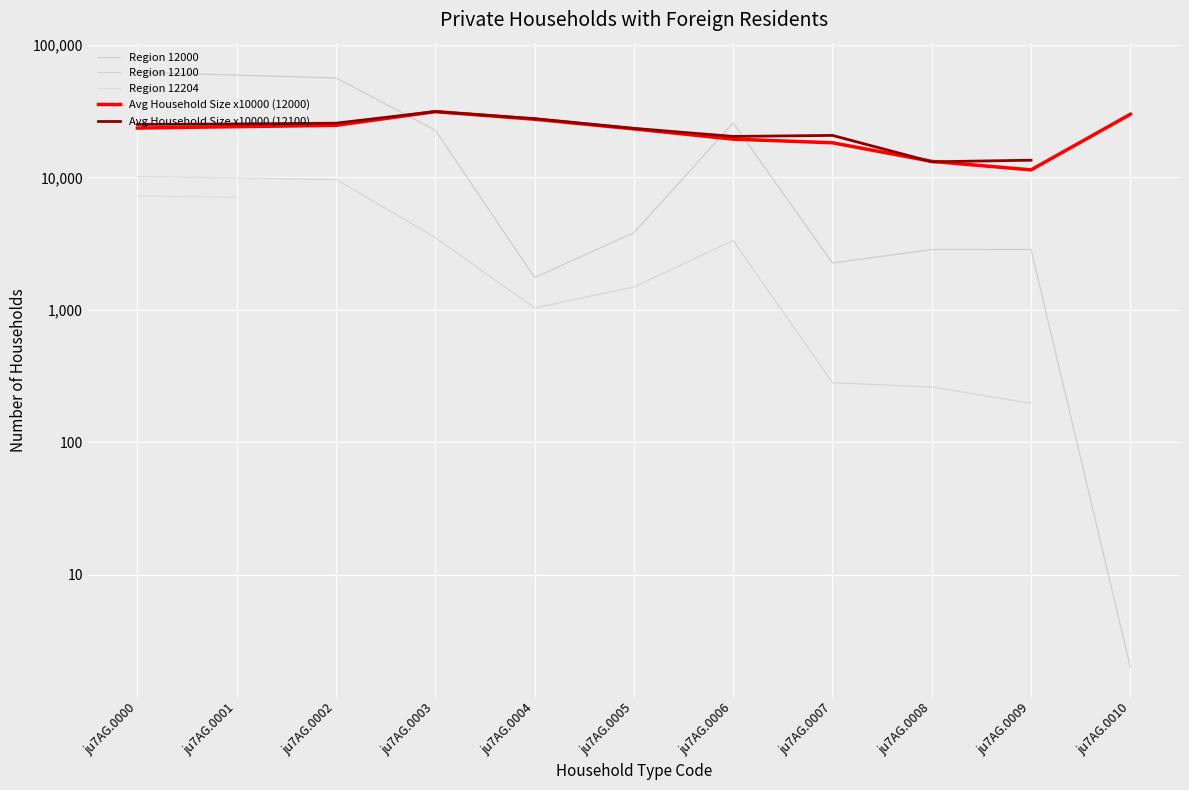

Which label corresponds to the smallest value in the chart?

ju7AG.0010